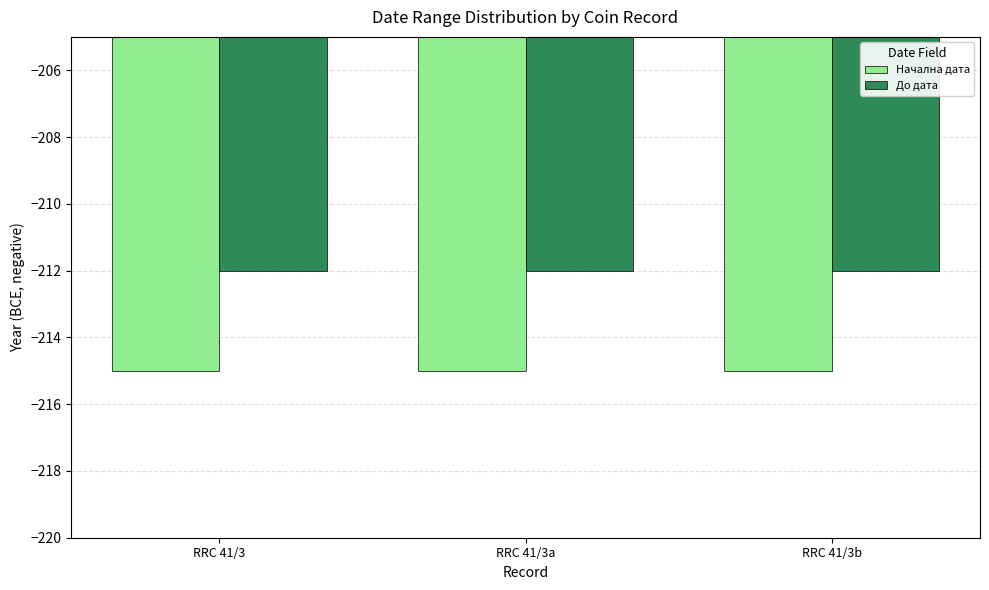

What is the spread (max minus min) of values at RRC 41/3b?

3